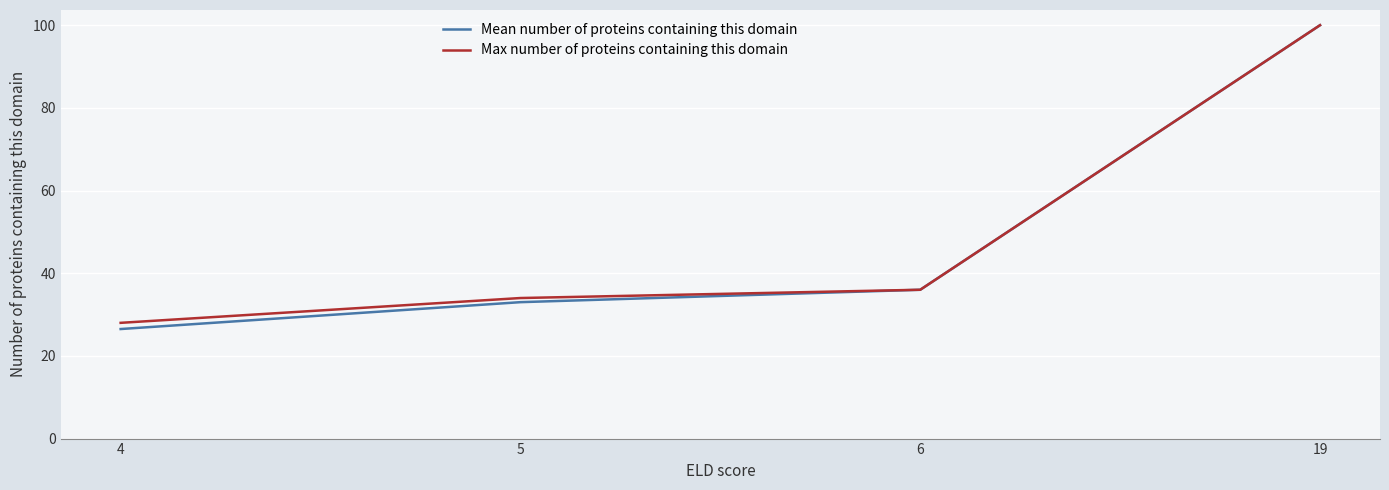

What is the minimum value shown in the chart?

26.5